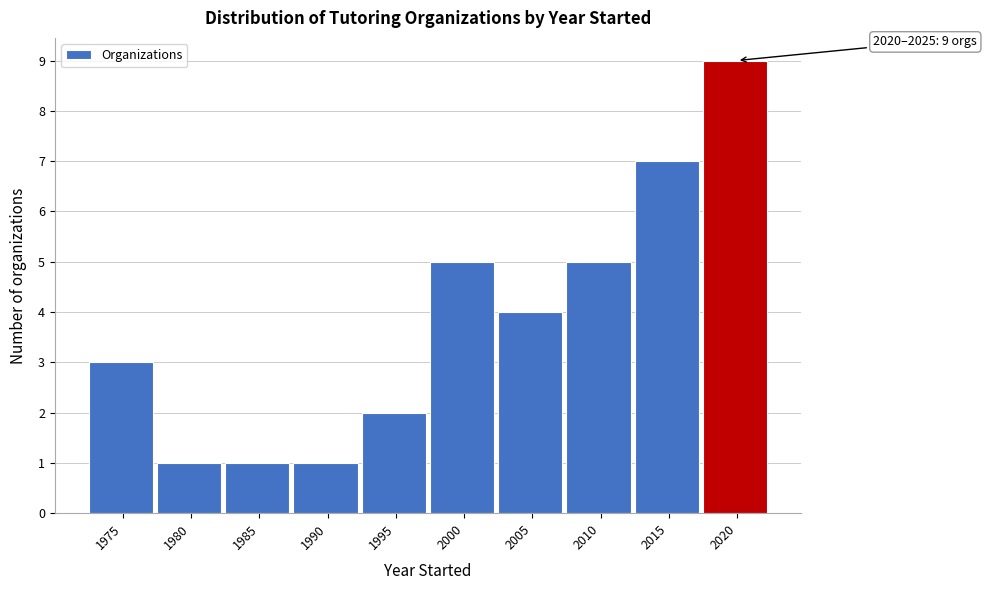

Reading left to right, what are all the values shown in this chart?

3	1	1	1	2	5	4	5	7	9